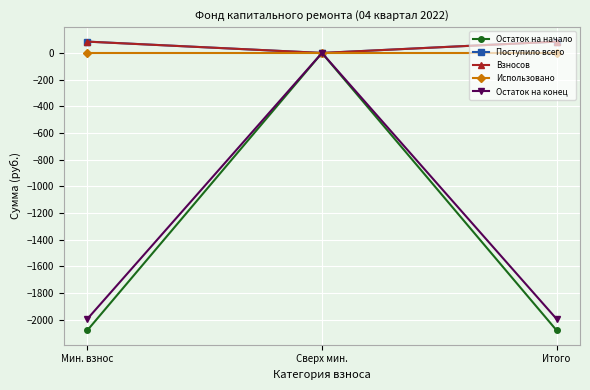

What is the smallest value displayed?

-2080.4